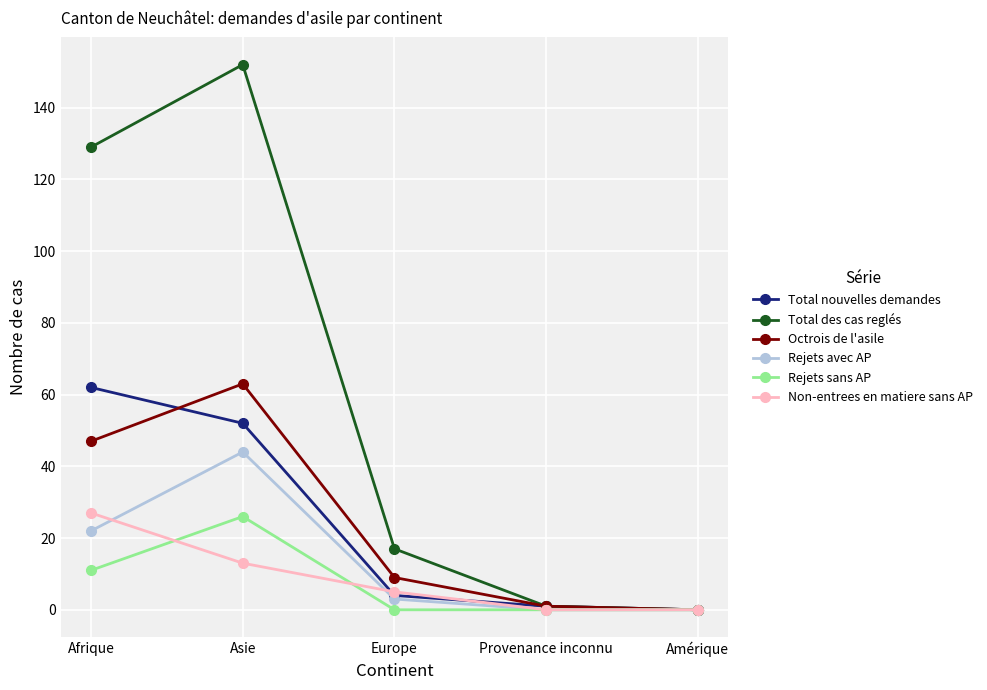

At which category does the chart reach its peak across all series?

Asie